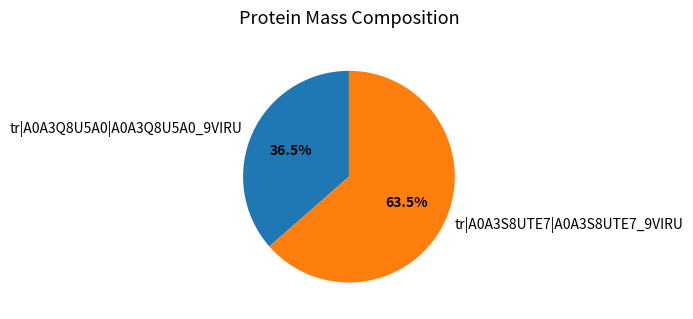

Rank the categories by value from lowest to highest.

tr|A0A3Q8U5A0|A0A3Q8U5A0_9VIRU, tr|A0A3S8UTE7|A0A3S8UTE7_9VIRU